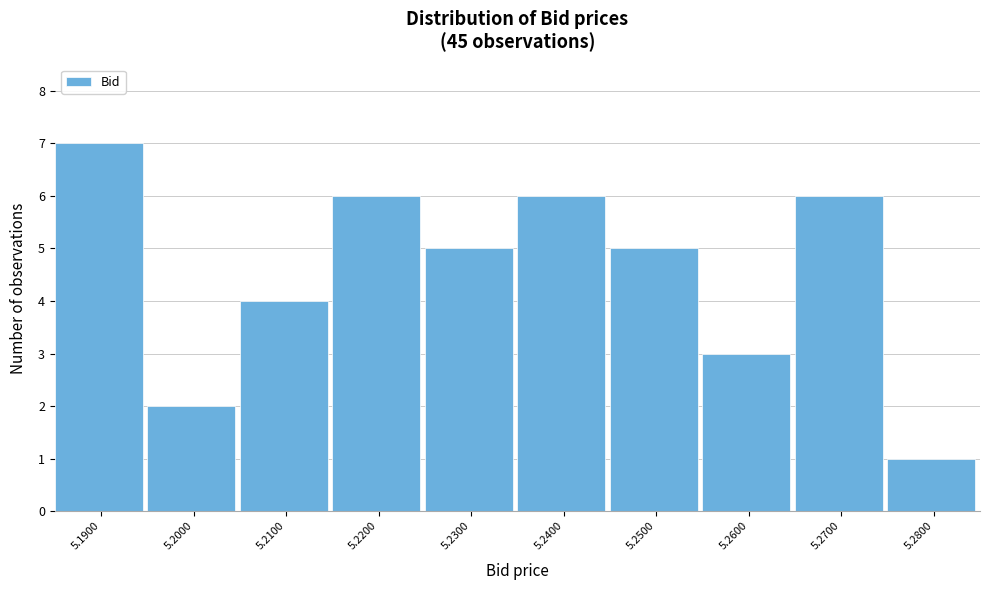

Reading left to right, extract all data points from this chart.

5.1900=7	5.2000=2	5.2100=4	5.2200=6	5.2300=5	5.2400=6	5.2500=5	5.2600=3	5.2700=6	5.2800=1